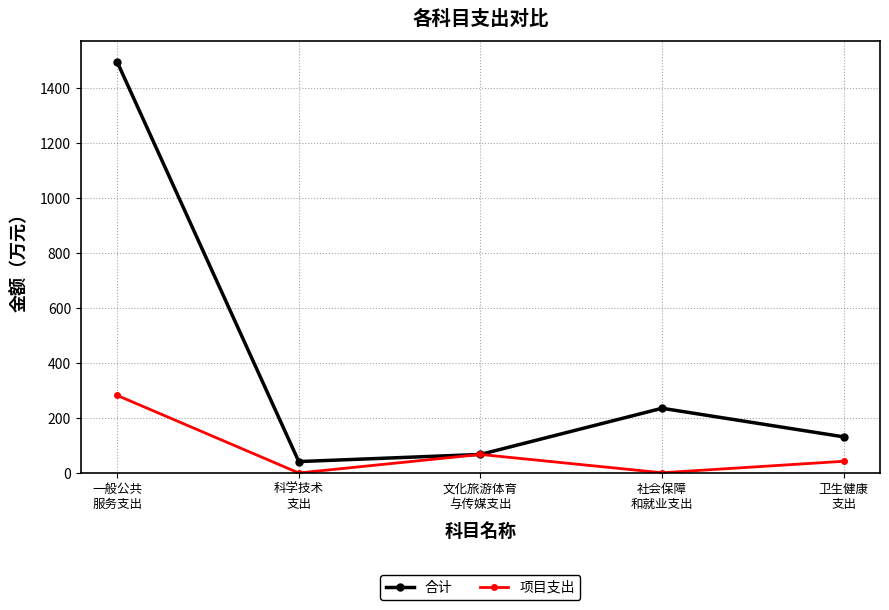

What is the spread (max minus min) of values at 社会保障
和就业支出?

234.7